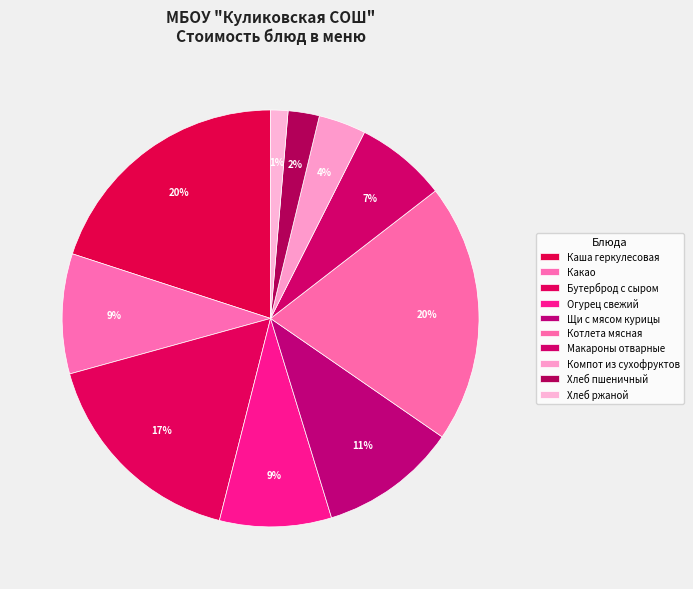

How many segments does this pie chart have?

10